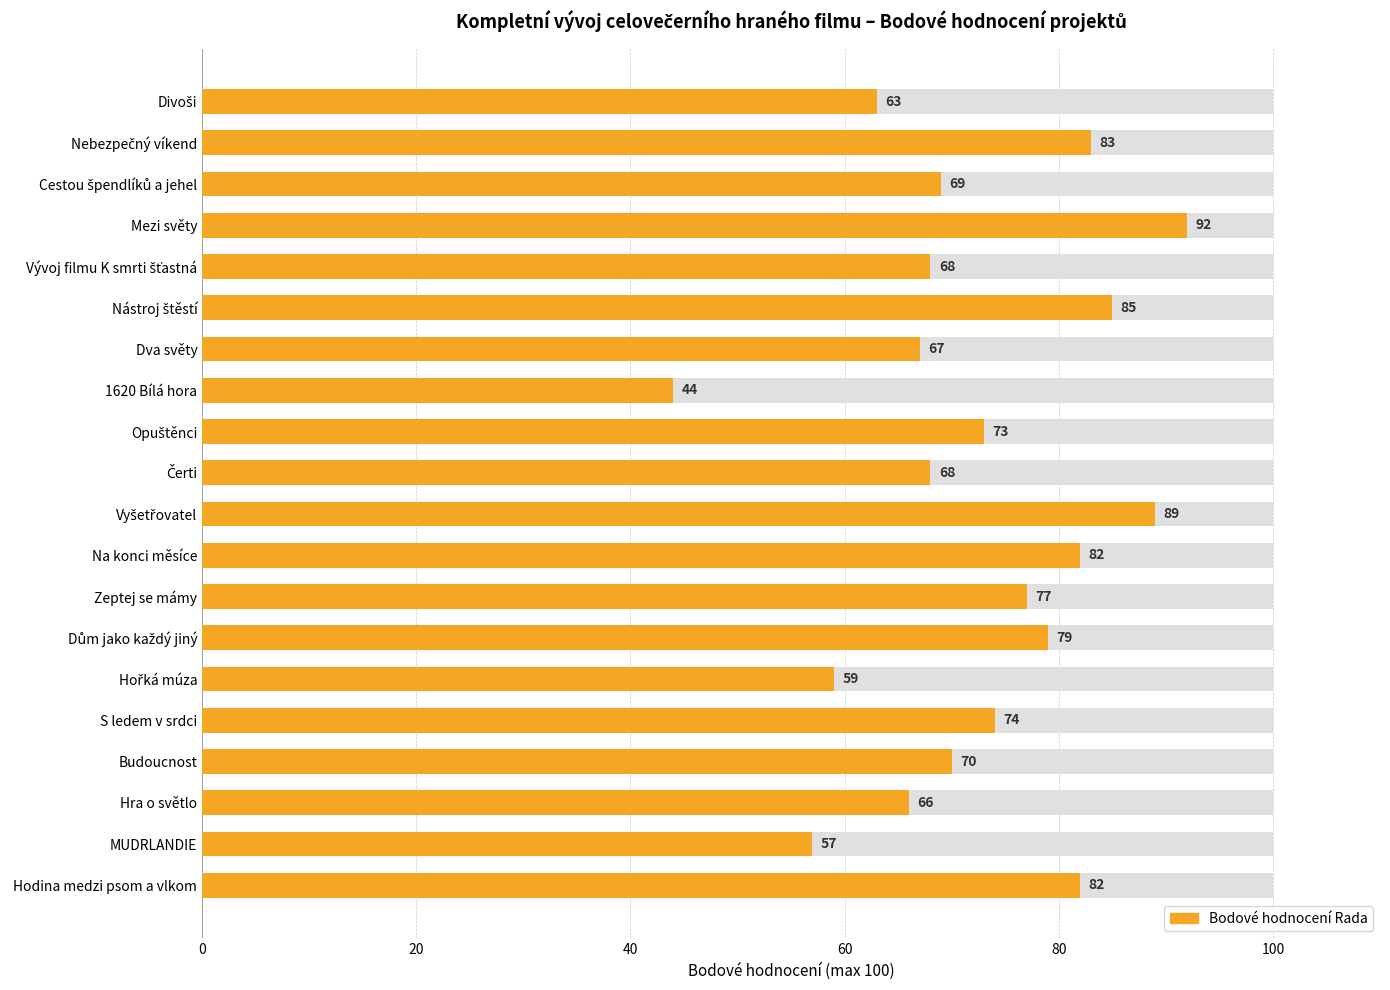

What is the change in value from Hořká múza to MUDRLANDIE?

-2